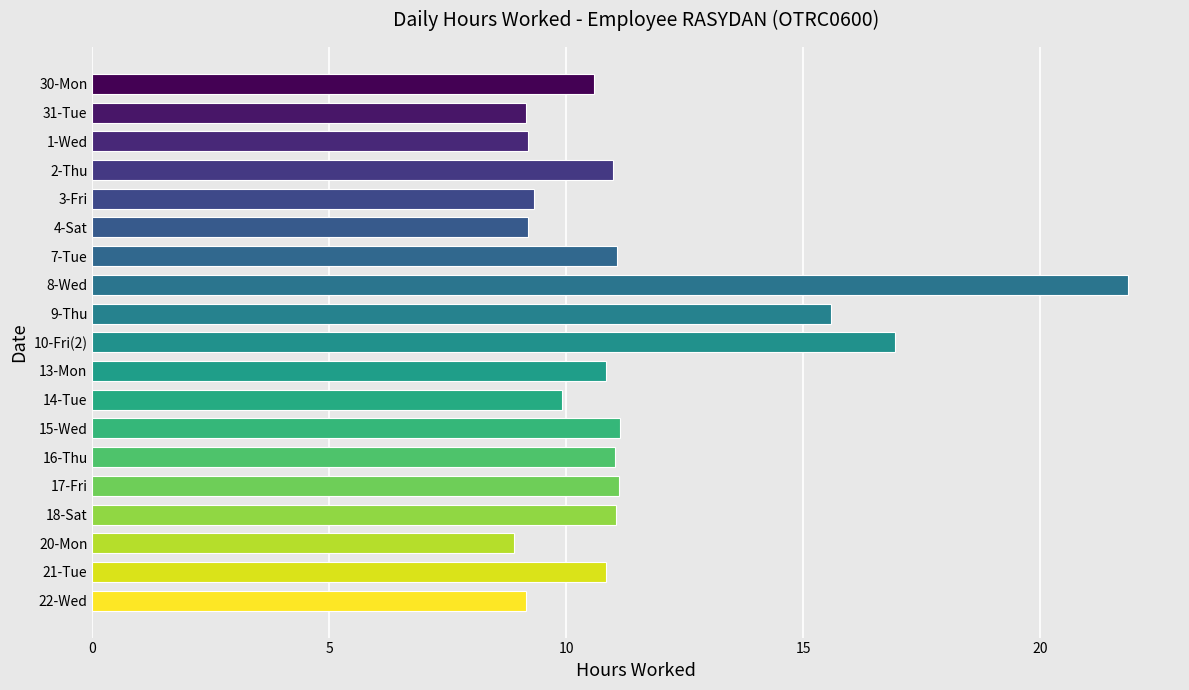

How many series are shown in this chart?

1